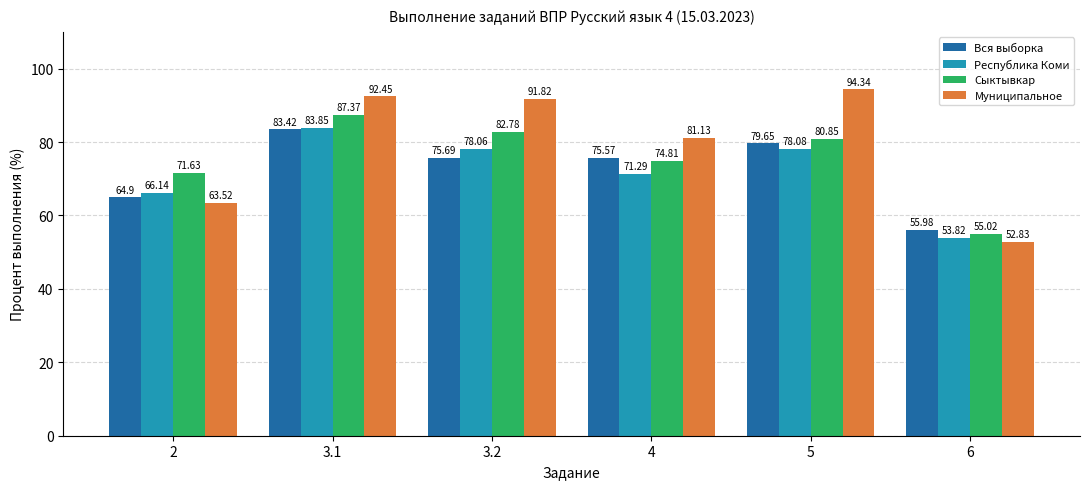

Which series has the largest range (max minus min)?

Муниципальное